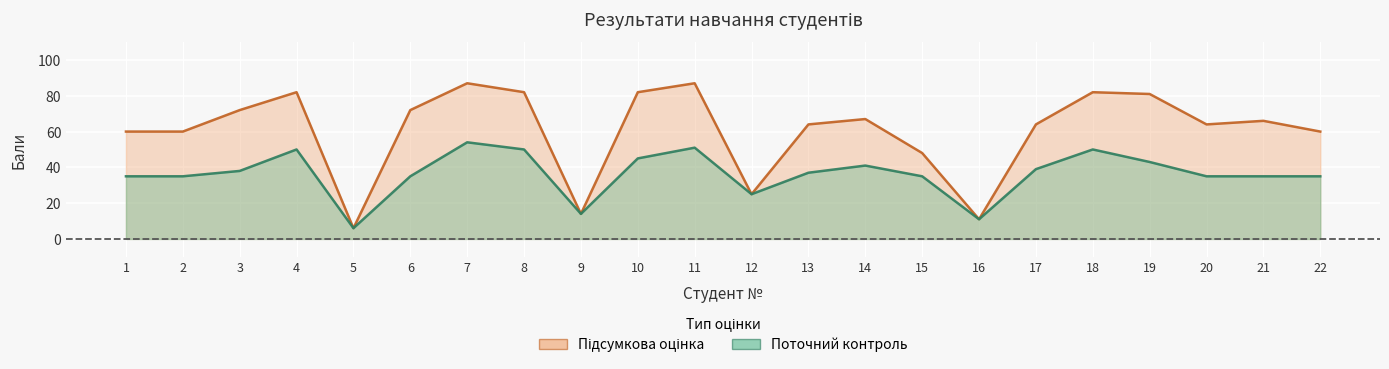

How many lines are shown in the chart?

2